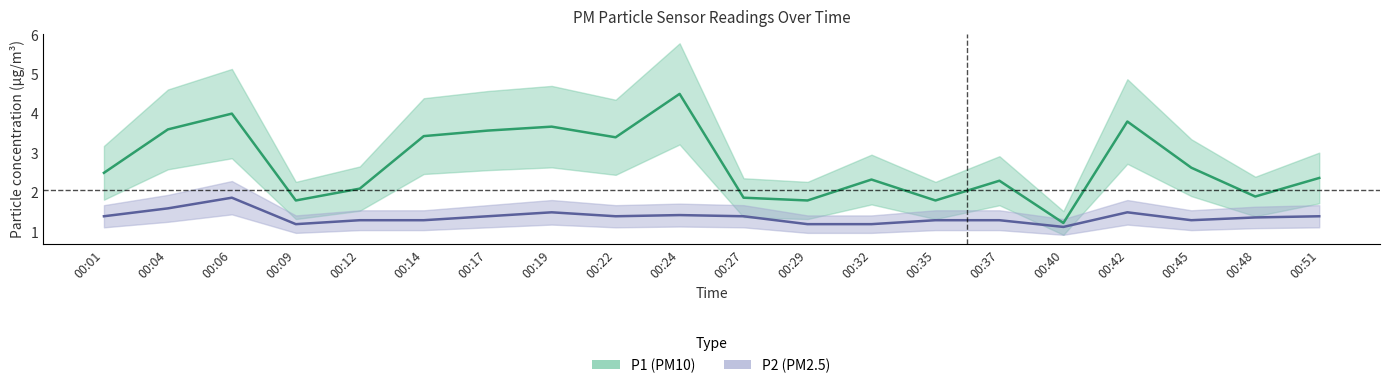

Which series has the largest total across all categories?

P1